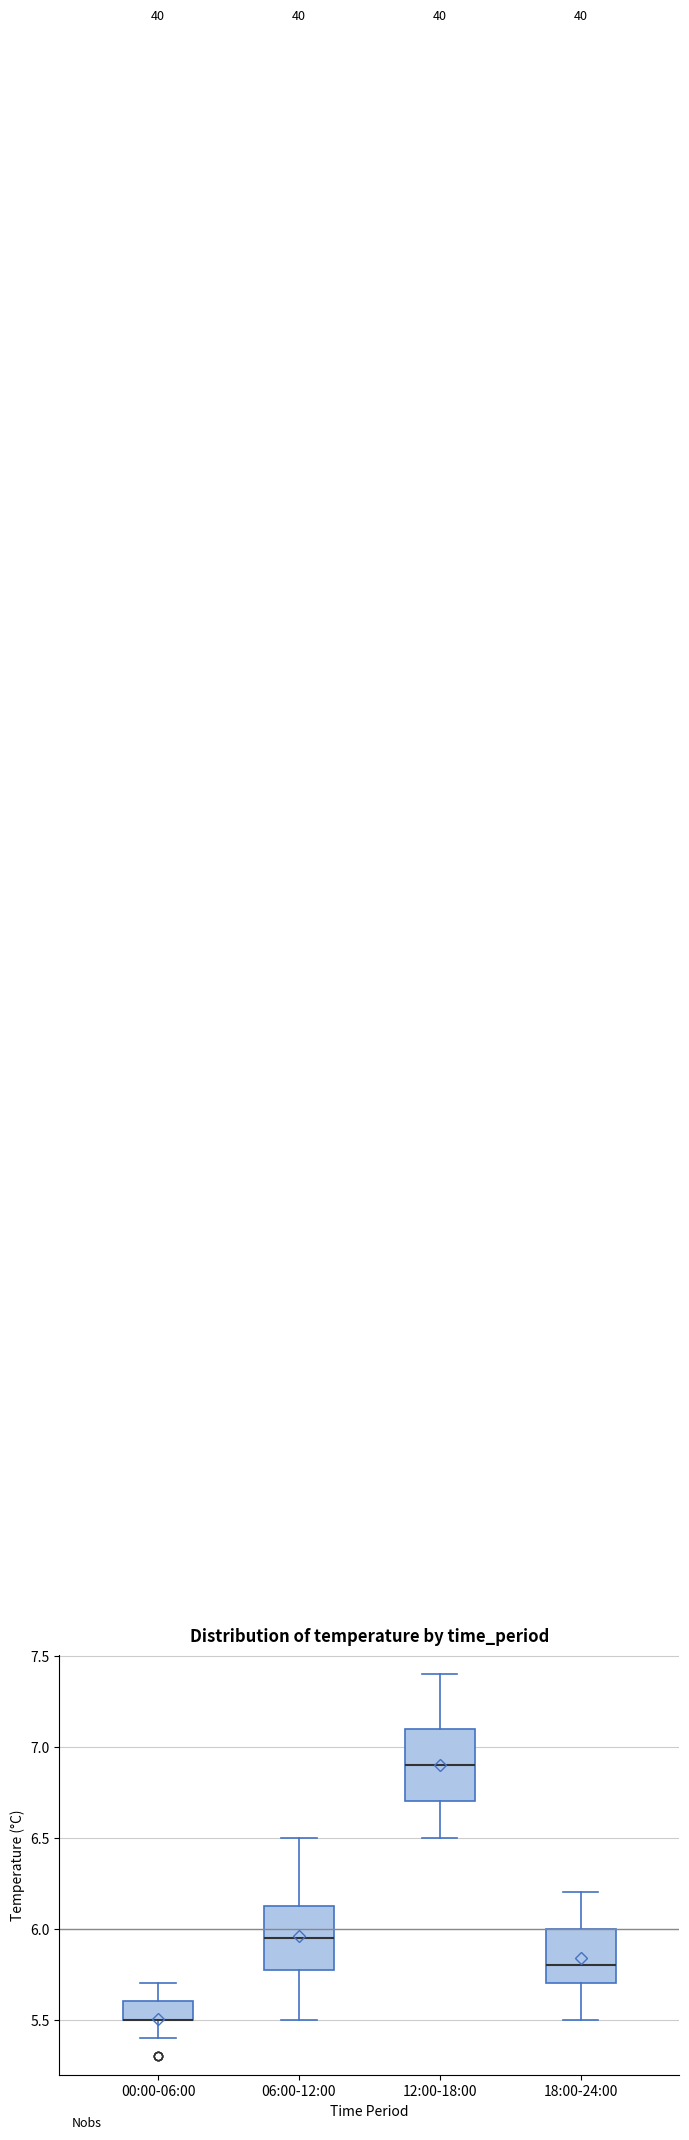

Reading left to right, read every box against the y-axis: the position of its median line, the range the box covers, and the ends of its whiskers. The values are not printed on the chart, so give them approximately, as read against the axis.

00:00-06:00: median 5.50 (drawn on the box's lower edge), box 5.50 to 5.60, whiskers 5.40 to 5.70
06:00-12:00: median 5.95, box 5.80 to 6.15, whiskers 5.50 to 6.50
12:00-18:00: median 6.90, box 6.70 to 7.10, whiskers 6.50 to 7.40
18:00-24:00: median 5.80, box 5.70 to 6.00, whiskers 5.50 to 6.20